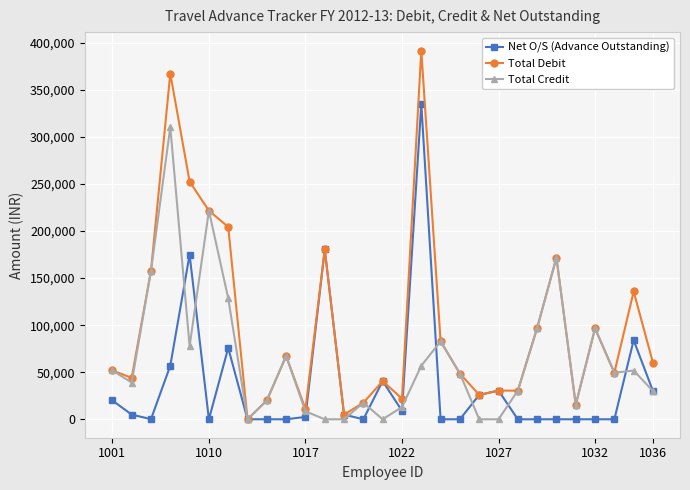

List the series in order of their peak value, lowest first.

Total Credit, Net O/S (Advance Outstanding), Total Debit